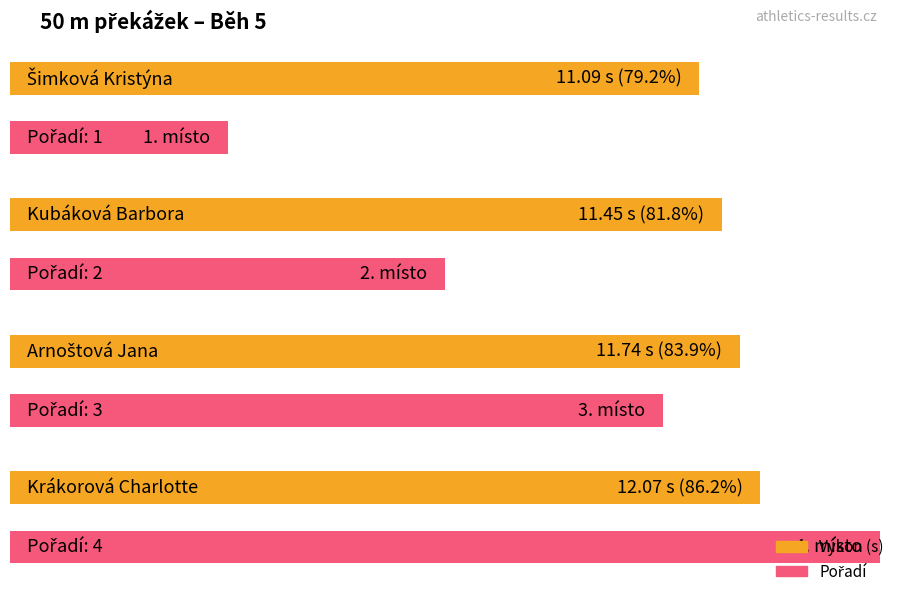

Is the value of Výkon at Šimková Kristýna greater than the value of Pořadí at Šimková Kristýna?

Yes